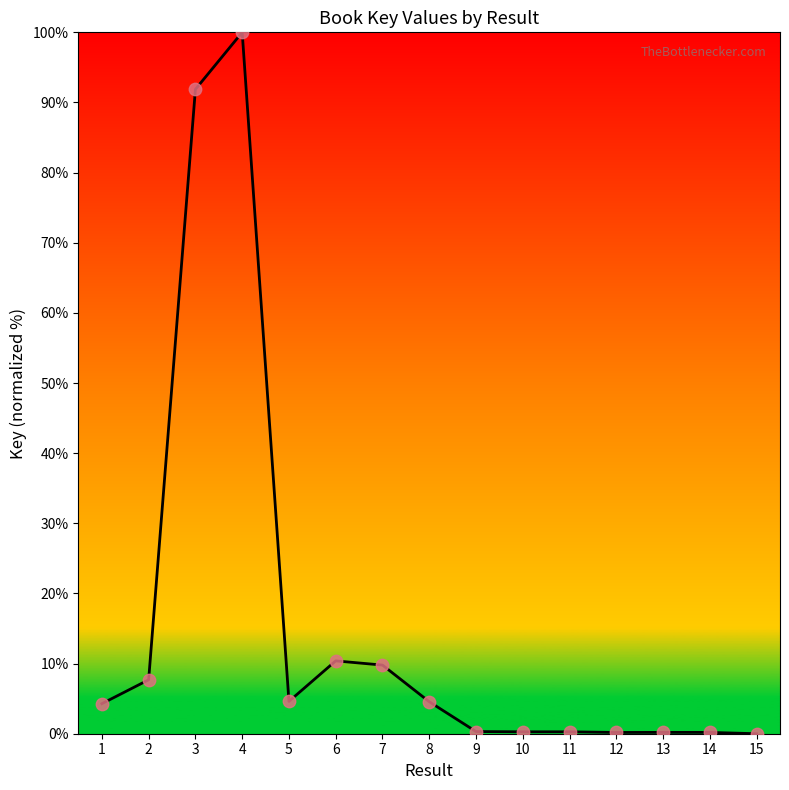

What is the difference between the maximum and minimum values?

100.0